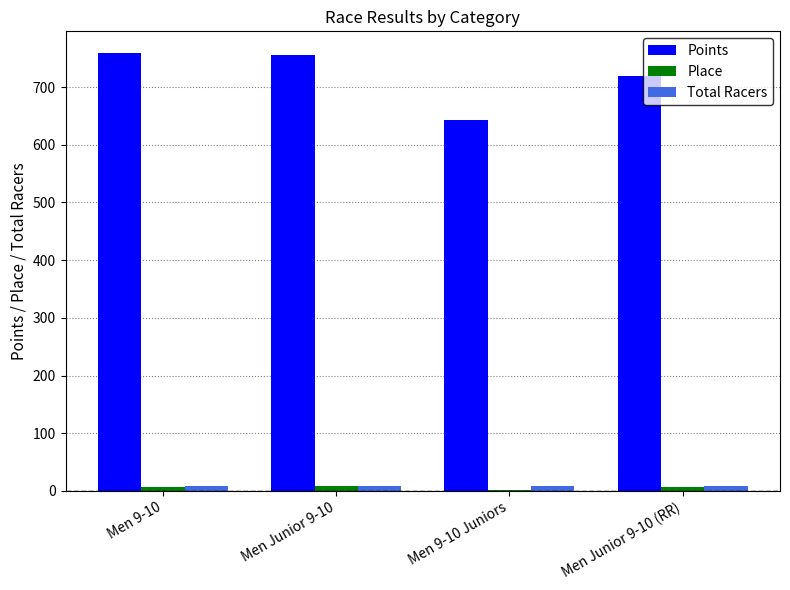

Read the Place value at Men 9-10 Juniors.

2.0